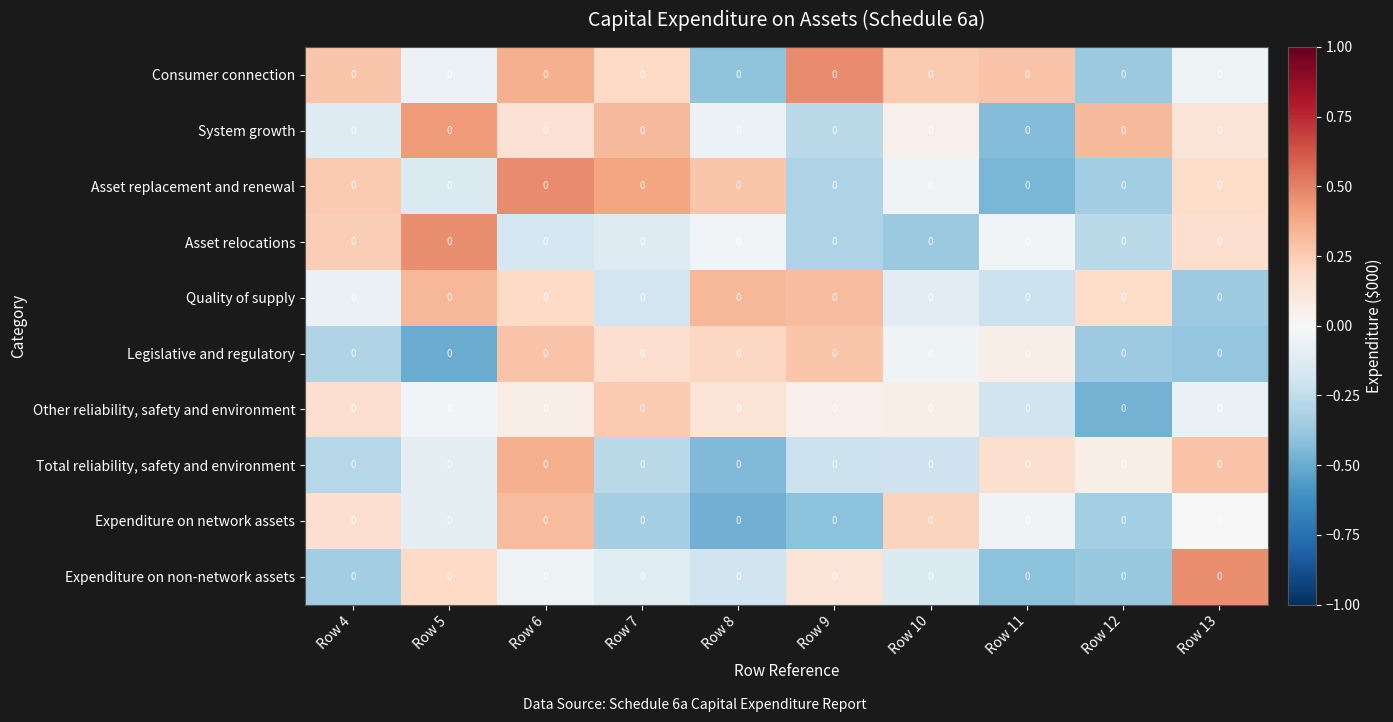

Reading left to right, list all the values displayed in this chart.

Consumer connection: Row 4=0.0	Row 5=0.0	Row 6=0.0	Row 7=0.0	Row 8=0.0	Row 9=0.0	Row 10=0.0	Row 11=0.0	Row 12=0.0	Row 13=0.0
System growth: Row 4=0.0	Row 5=0.0	Row 6=0.0	Row 7=0.0	Row 8=0.0	Row 9=0.0	Row 10=0.0	Row 11=0.0	Row 12=0.0	Row 13=0.0
Asset replacement and renewal: Row 4=0.0	Row 5=0.0	Row 6=0.0	Row 7=0.0	Row 8=0.0	Row 9=0.0	Row 10=0.0	Row 11=0.0	Row 12=0.0	Row 13=0.0
Asset relocations: Row 4=0.0	Row 5=0.0	Row 6=0.0	Row 7=0.0	Row 8=0.0	Row 9=0.0	Row 10=0.0	Row 11=0.0	Row 12=0.0	Row 13=0.0
Quality of supply: Row 4=0.0	Row 5=0.0	Row 6=0.0	Row 7=0.0	Row 8=0.0	Row 9=0.0	Row 10=0.0	Row 11=0.0	Row 12=0.0	Row 13=0.0
Legislative and regulatory: Row 4=0.0	Row 5=0.0	Row 6=0.0	Row 7=0.0	Row 8=0.0	Row 9=0.0	Row 10=0.0	Row 11=0.0	Row 12=0.0	Row 13=0.0
Other reliability, safety and environment: Row 4=0.0	Row 5=0.0	Row 6=0.0	Row 7=0.0	Row 8=0.0	Row 9=0.0	Row 10=0.0	Row 11=0.0	Row 12=0.0	Row 13=0.0
Total reliability, safety and environment: Row 4=0.0	Row 5=0.0	Row 6=0.0	Row 7=0.0	Row 8=0.0	Row 9=0.0	Row 10=0.0	Row 11=0.0	Row 12=0.0	Row 13=0.0
Expenditure on network assets: Row 4=0.0	Row 5=0.0	Row 6=0.0	Row 7=0.0	Row 8=0.0	Row 9=0.0	Row 10=0.0	Row 11=0.0	Row 12=0.0	Row 13=0.0
Expenditure on non-network assets: Row 4=0.0	Row 5=0.0	Row 6=0.0	Row 7=0.0	Row 8=0.0	Row 9=0.0	Row 10=0.0	Row 11=0.0	Row 12=0.0	Row 13=0.0